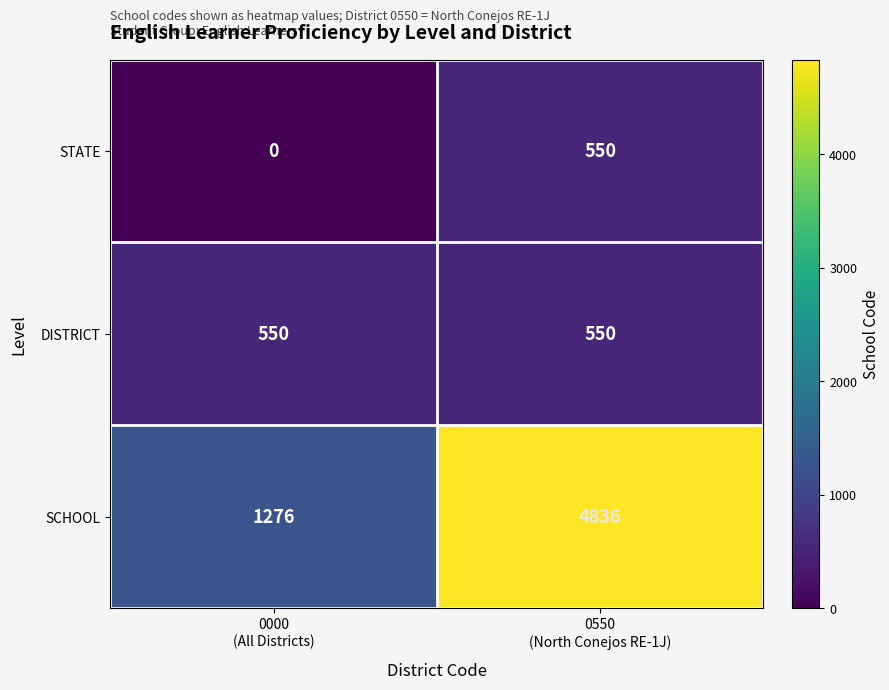

What is the average value of the DISTRICT series?

550